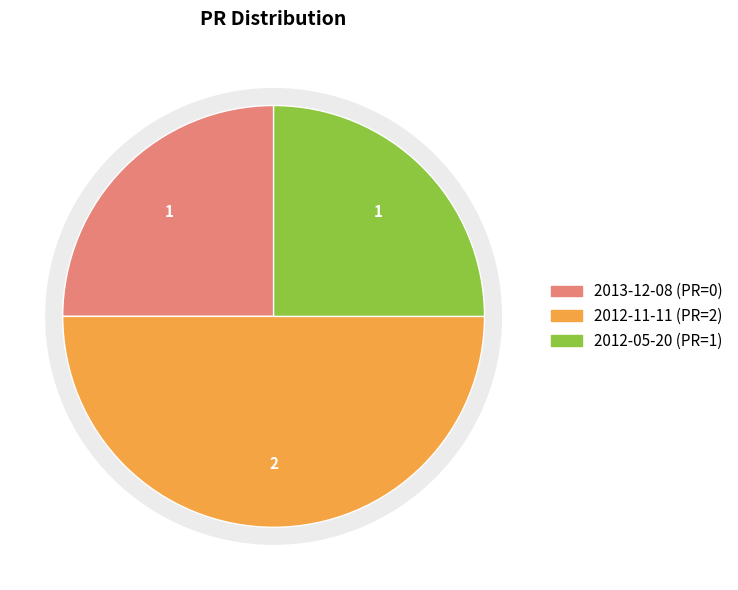

Which category has the biggest portion of the pie?

2012-11-11 (PR=2)